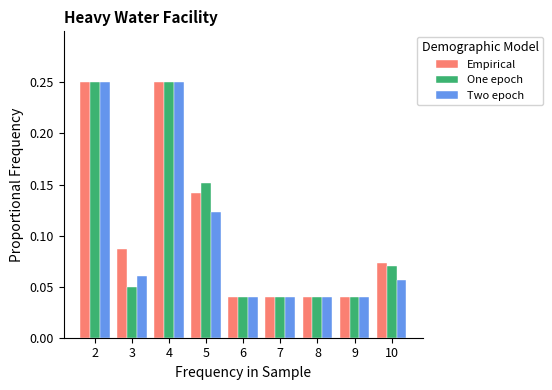

Is it true that Empirical equals 0.1 at 9?

False